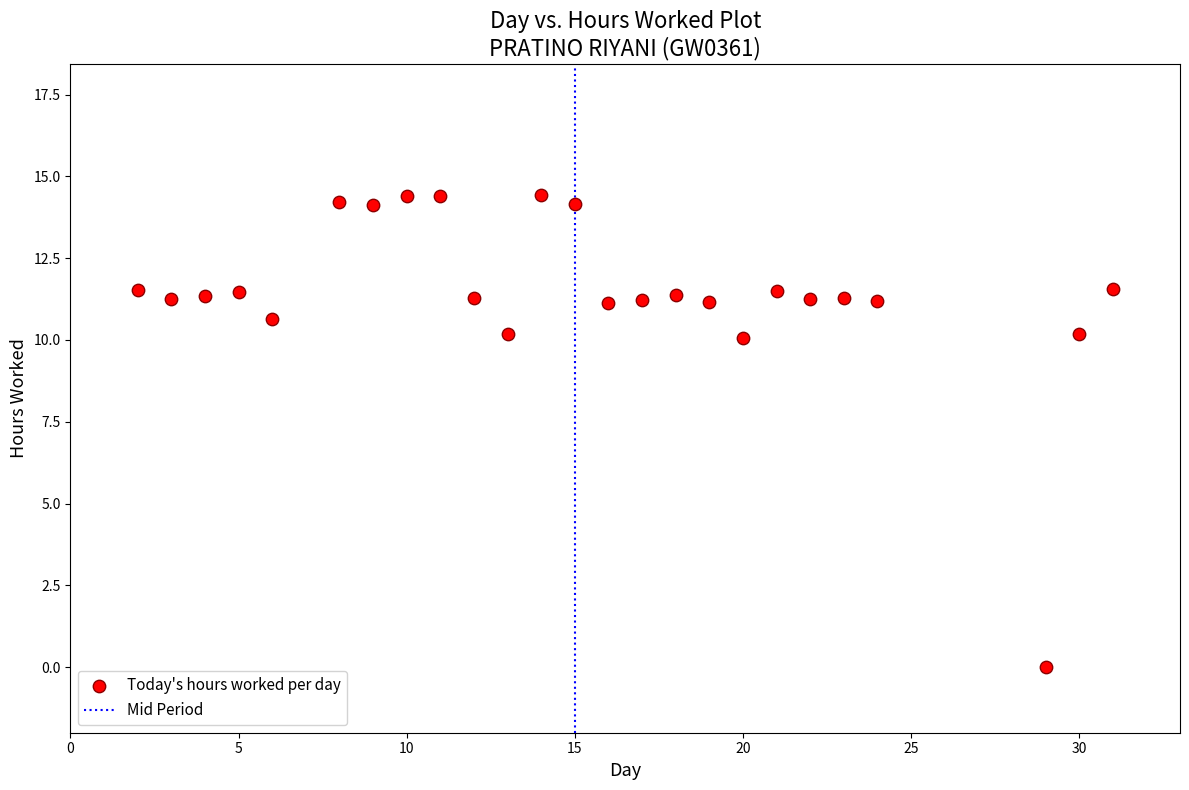

What is the range of X values (max minus min)?

29.0